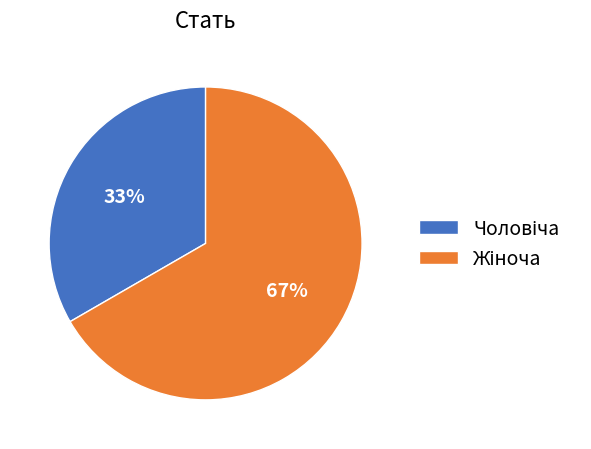

Does any single category account for the majority?

Yes